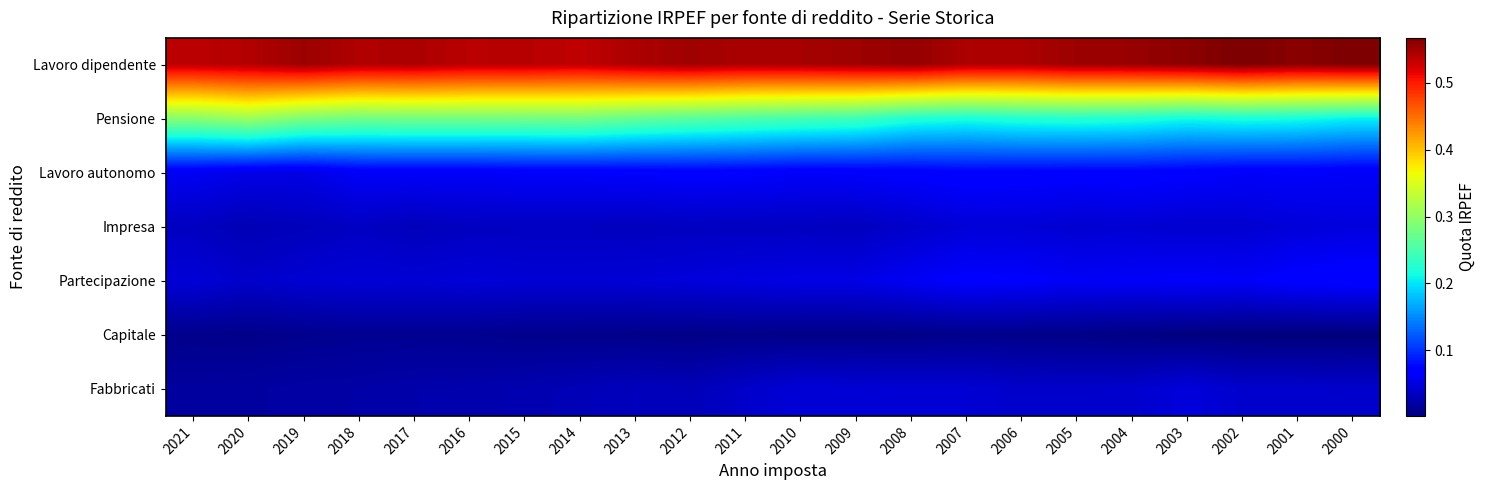

Rank the series at 2002 from highest to lowest value.

Lavoro dipendente, Pensione, Lavoro autonomo, Partecipazione, Impresa, Fabbricati, Capitale